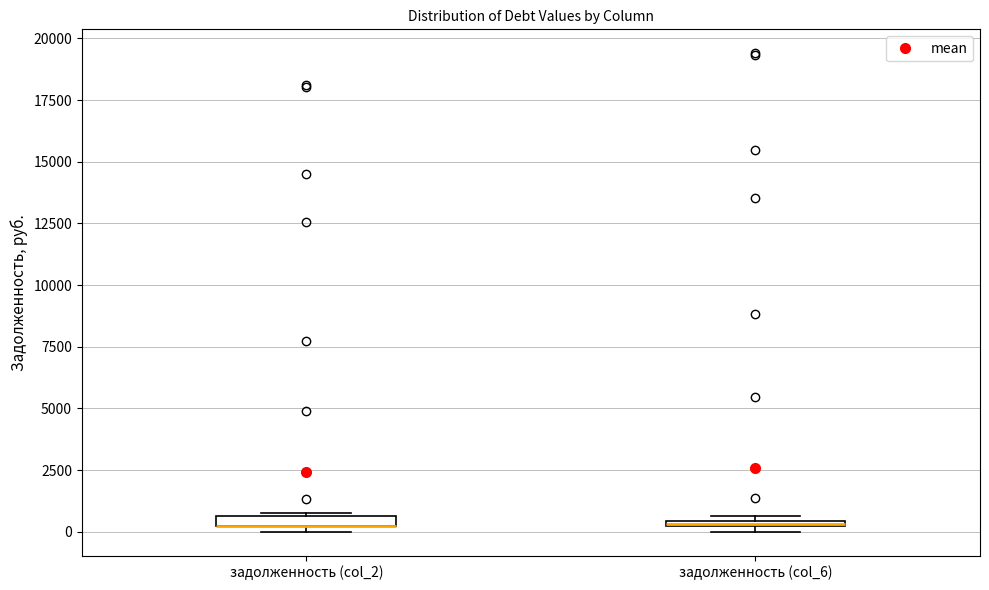

Where is the upper edge of the box for задолженность (col_2) on the y-axis? The values are not printed on the chart, so give them approximately, as read against the axis.

500